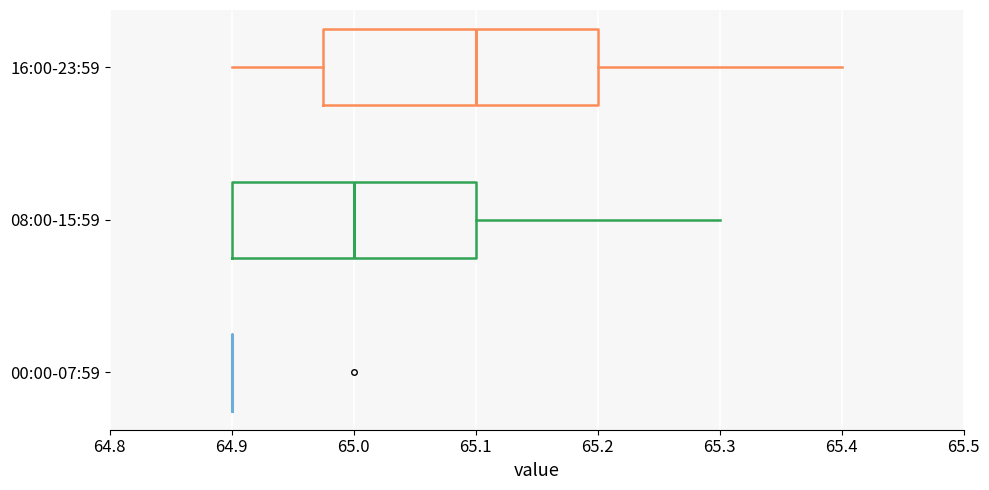

Reading bottom to top, read every box against the x-axis: the position of its median line, the range the box covers, and the ends of its whiskers. The values are not printed on the chart, so give them approximately, as read against the axis.

00:00-07:59: box collapsed to a line at 64.90, whiskers 64.90 to 64.90
08:00-15:59: median 65.00, box 64.90 to 65.10, whiskers 64.90 to 65.30
16:00-23:59: median 65.10, box 64.98 to 65.20, whiskers 64.90 to 65.40